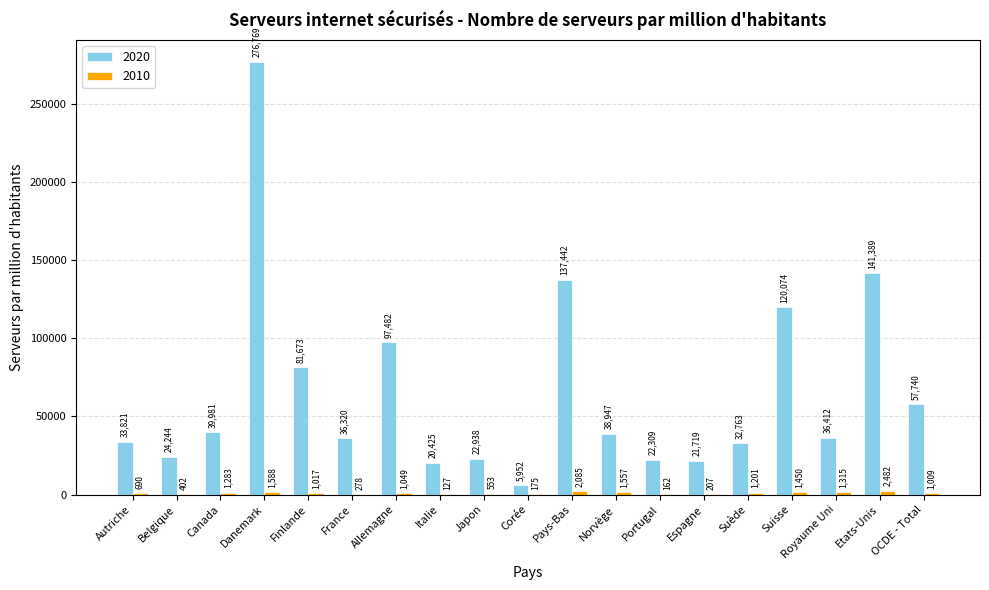

Which category has the highest value in the 2020 series?

Danemark